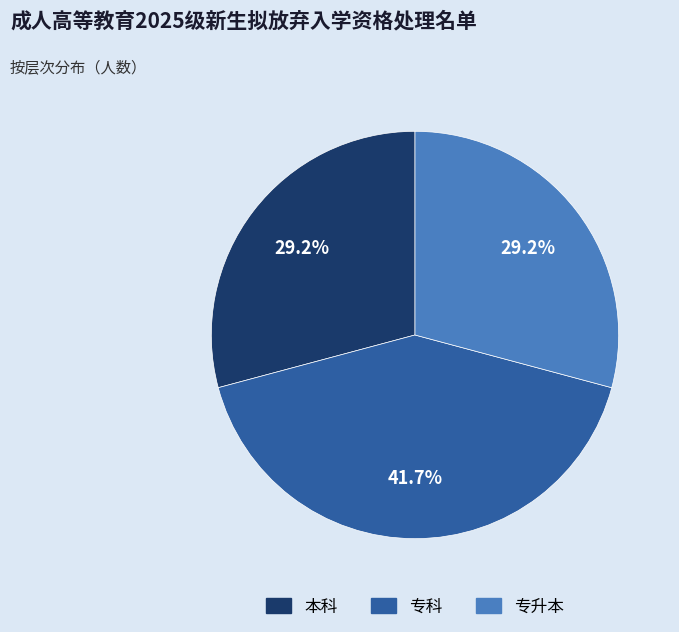

Does any single category account for the majority?

No